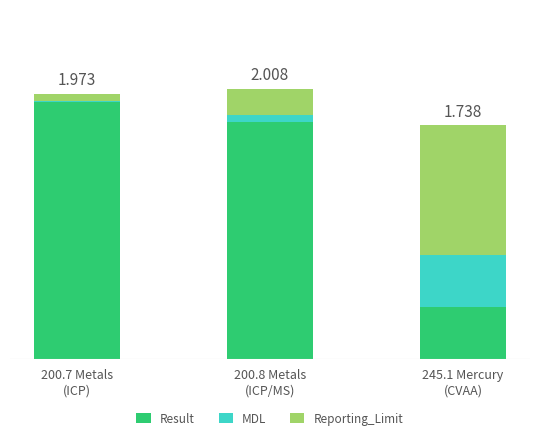

What are all the series names shown in the legend?

Result, MDL, Reporting_Limit